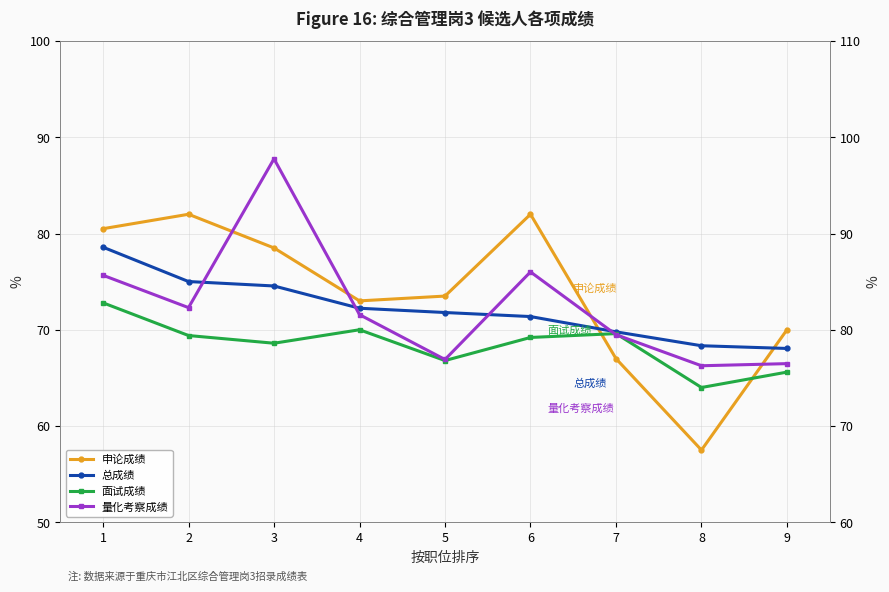

Is the value of 量化考察成绩 at 3 greater than the value of 面试成绩 at 8?

Yes